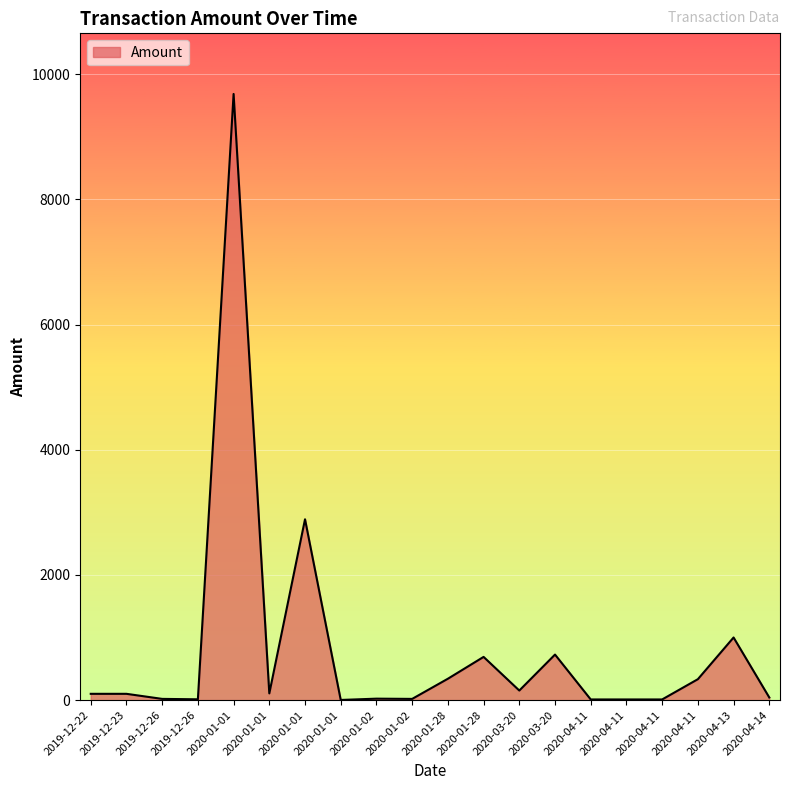

Does the chart display data point markers on the line(s)?

No